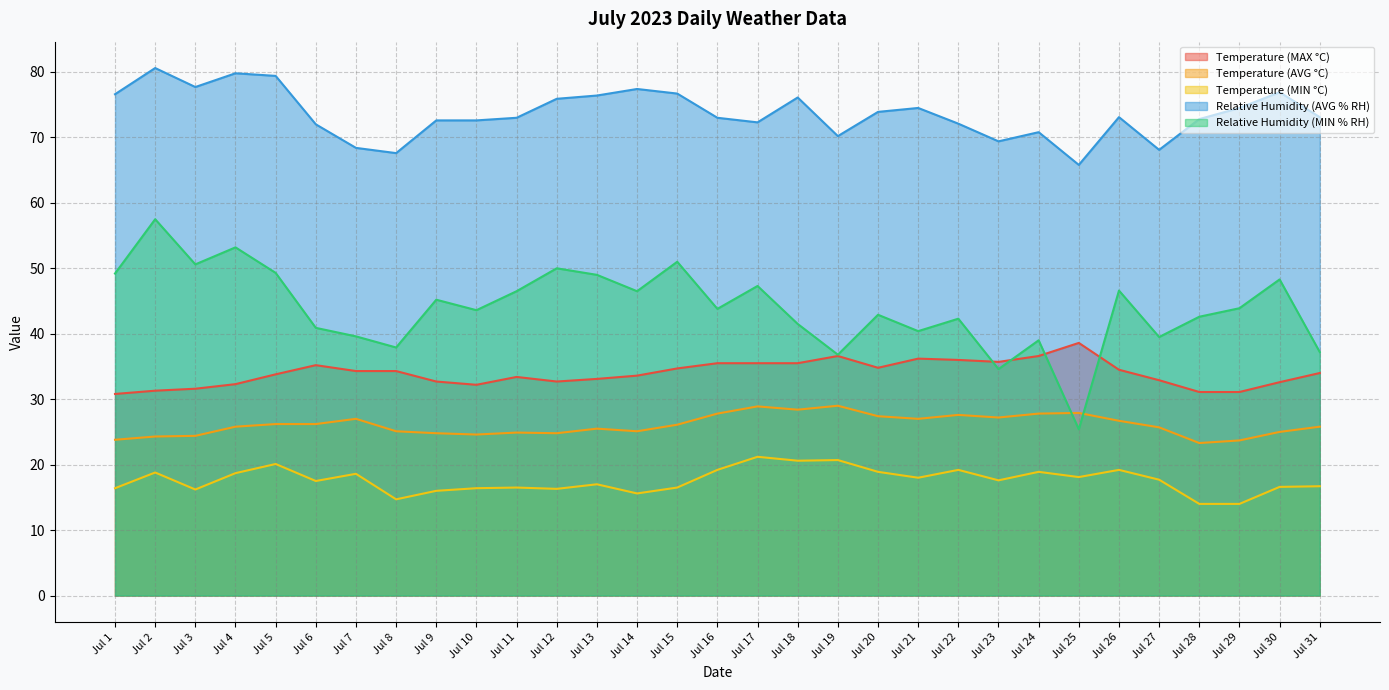

True or false: Temperature (MIN °C) and Relative Humidity (MIN % RH) cross at least once.

False